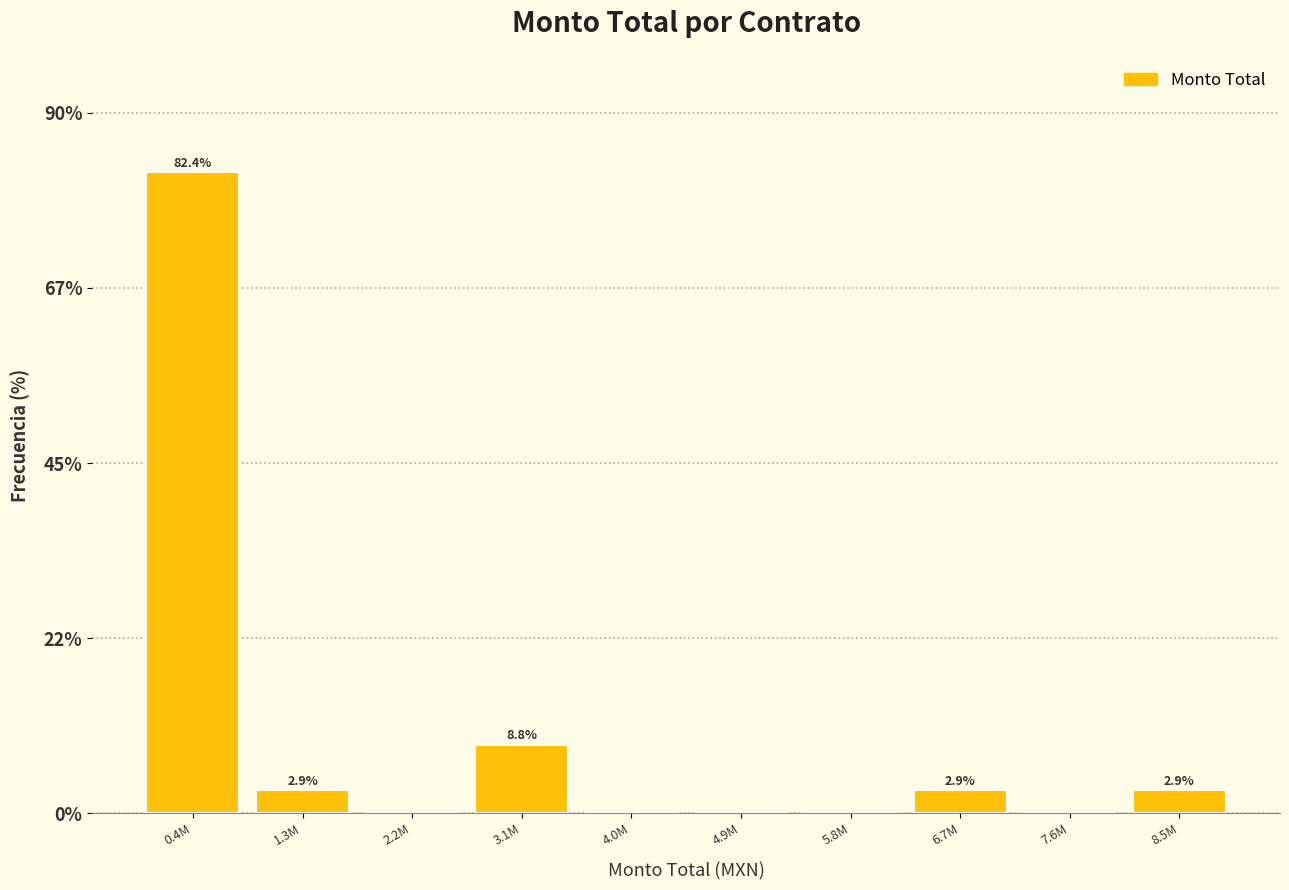

Reading left to right, transcribe all the data shown in this chart.

0.4M=82.4	1.3M=2.9	2.2M=0.0	3.1M=8.8	4.0M=0.0	4.9M=0.0	5.8M=0.0	6.7M=2.9	7.6M=0.0	8.5M=2.9